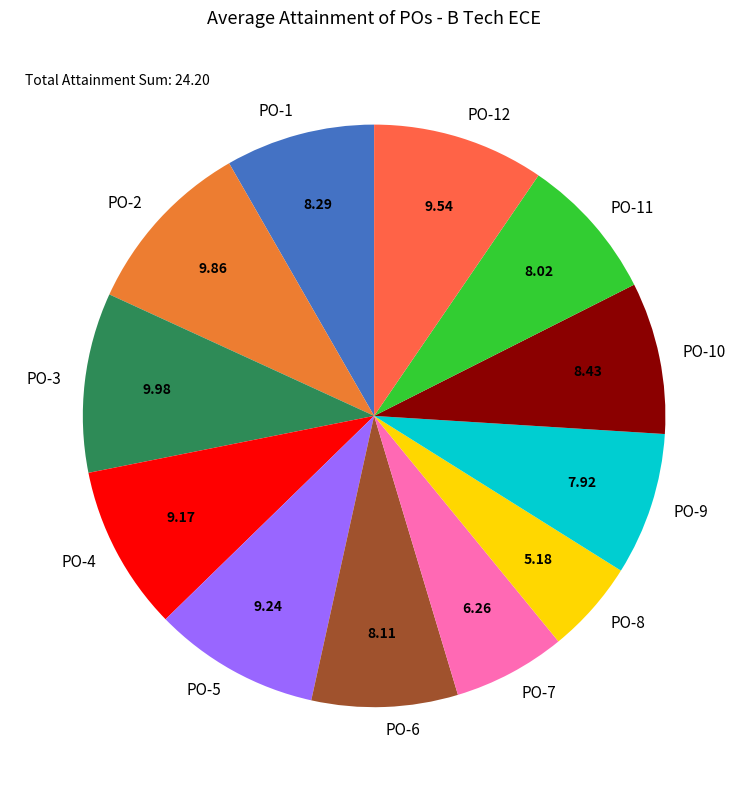

Approximately how many times larger is the value at PO-3 compared to PO-9?

1.3